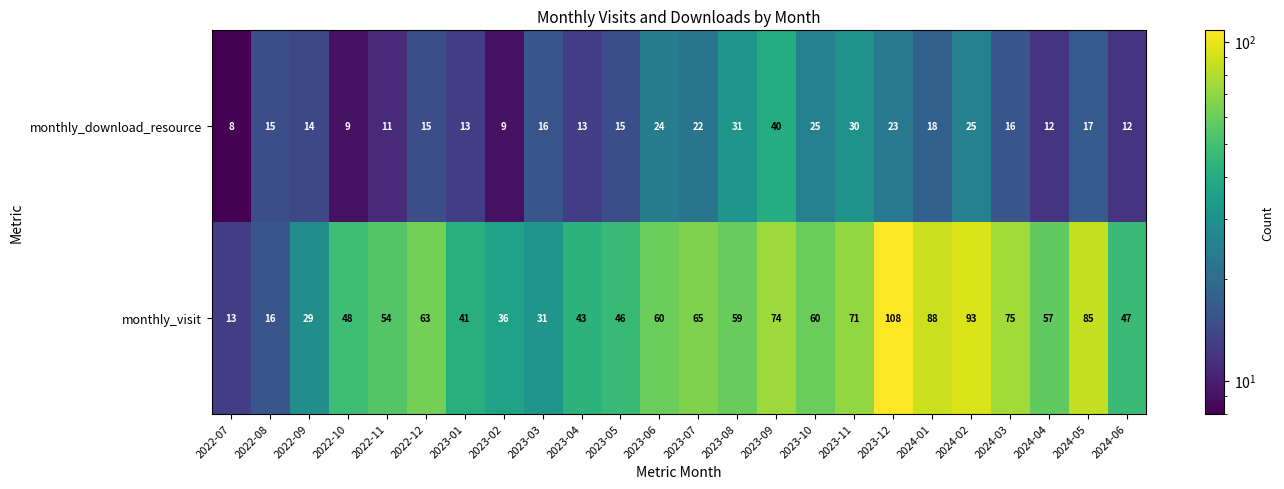

What is the sum of all monthly_visit values?

1362